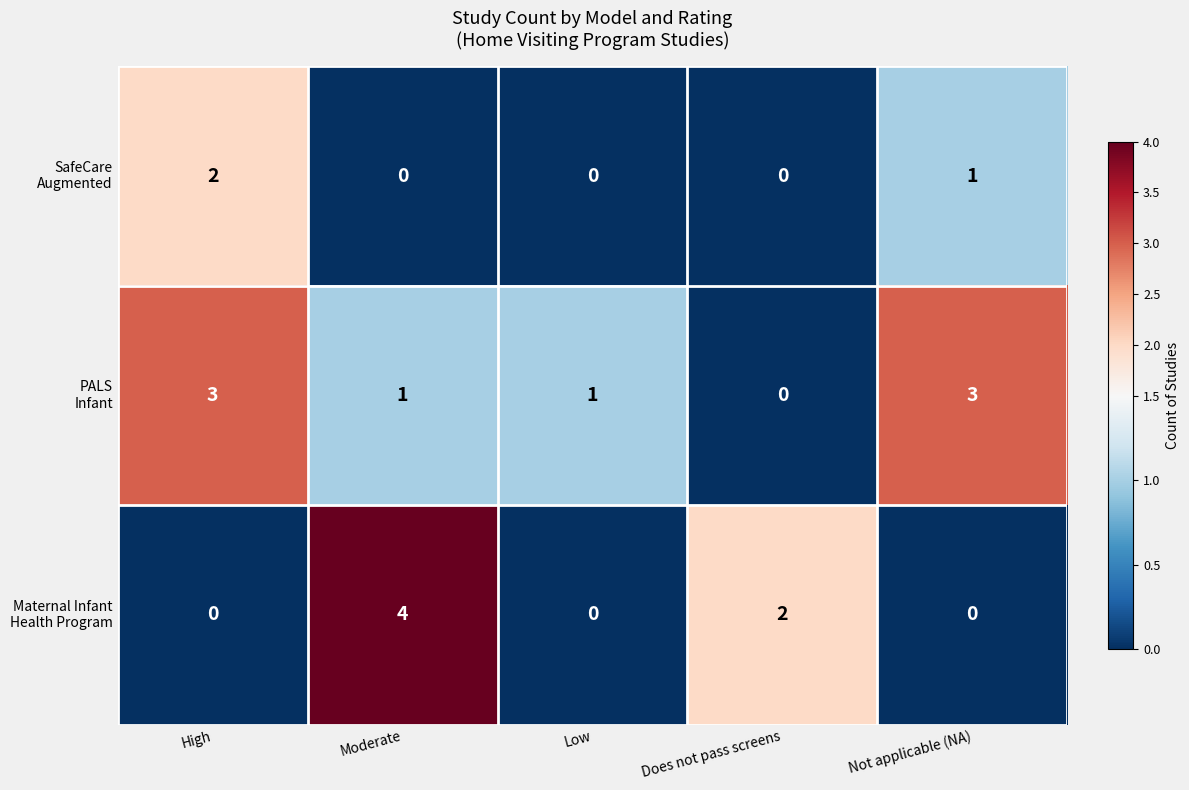

At how many categories does at least one series exceed 0?

5